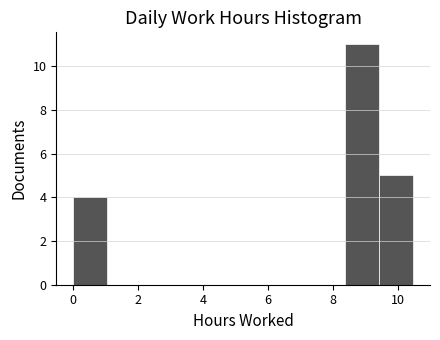

Which range on the x-axis has the tallest bar?

8.4 to 9.4